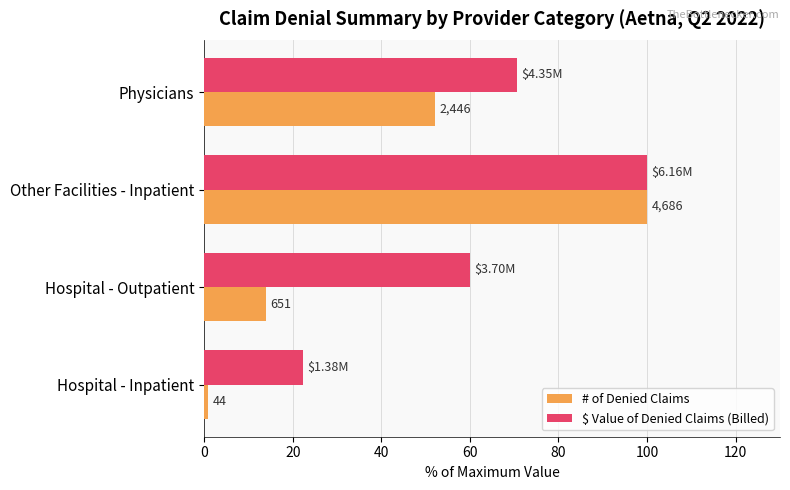

What is the value of the $ Value of Denied Claims (Billed) bar at the 4th from the left?

70.5